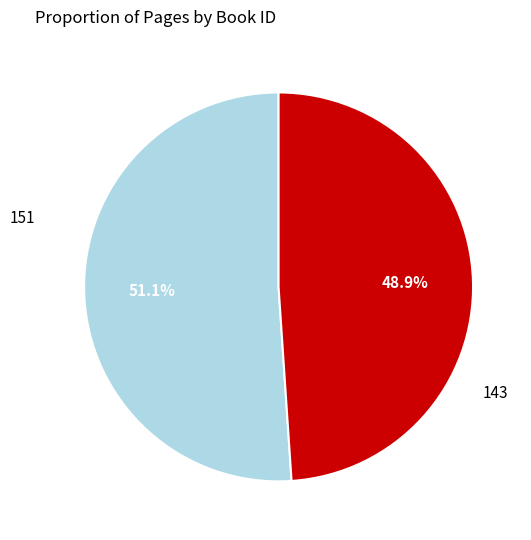

What is the ratio of the value at 151 to the value at 143?

1.0